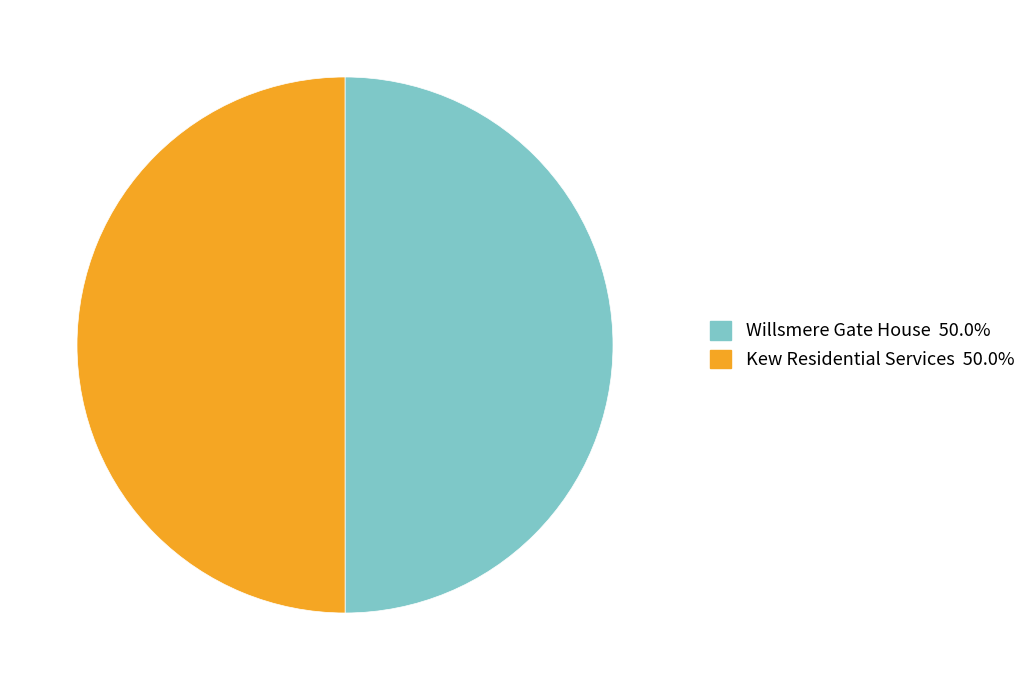

How many segments does this pie chart have?

2